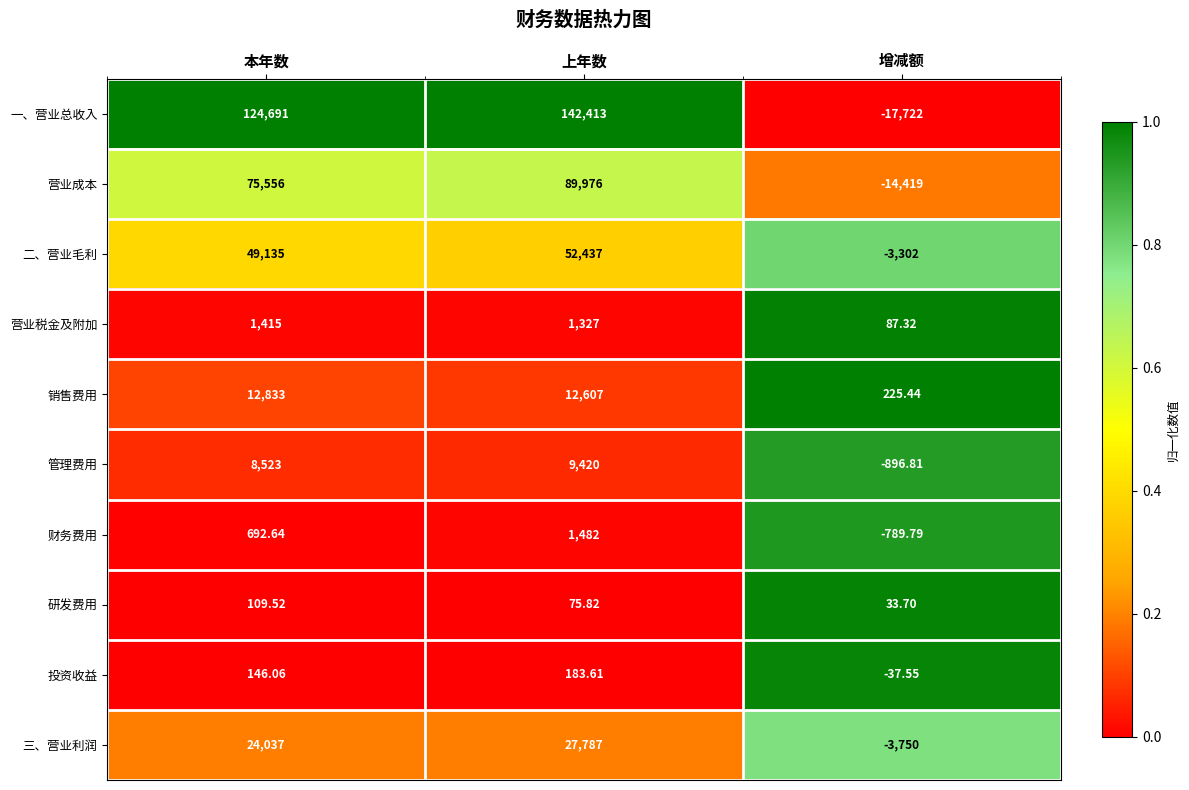

At 增减额, list the series in order from smallest to largest.

一、营业总收入, 营业成本, 三、营业利润, 二、营业毛利, 管理费用, 财务费用, 投资收益, 研发费用, 营业税金及附加, 销售费用